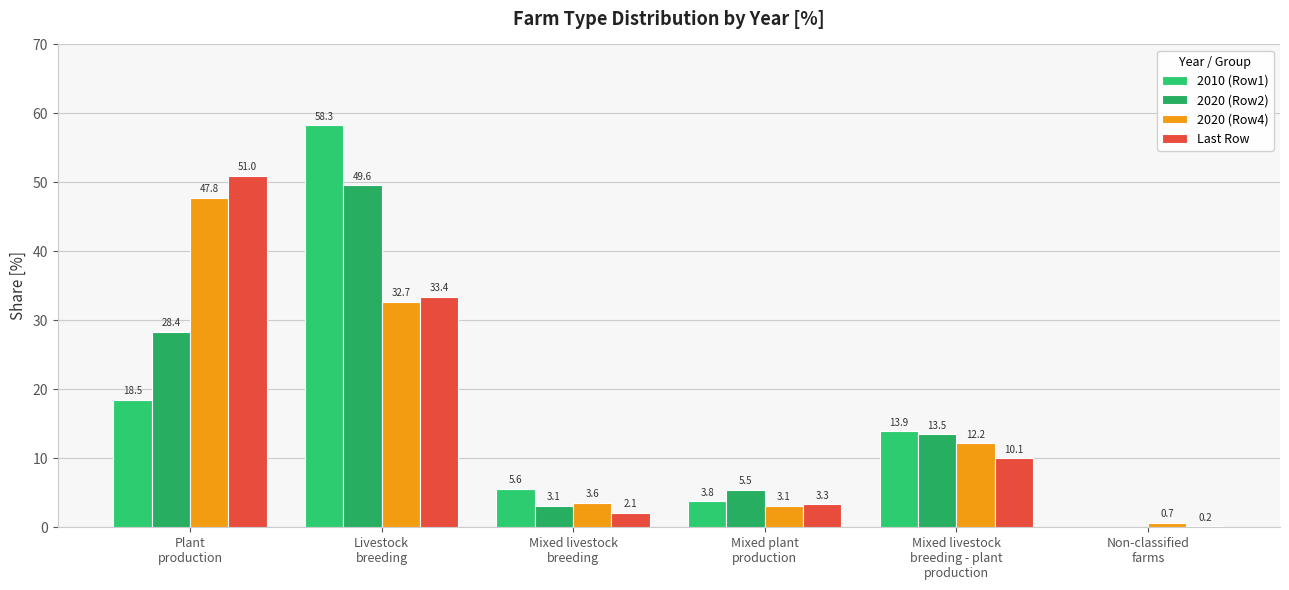

At which label does 2020 (Row2) first exceed 13?

Plant
production